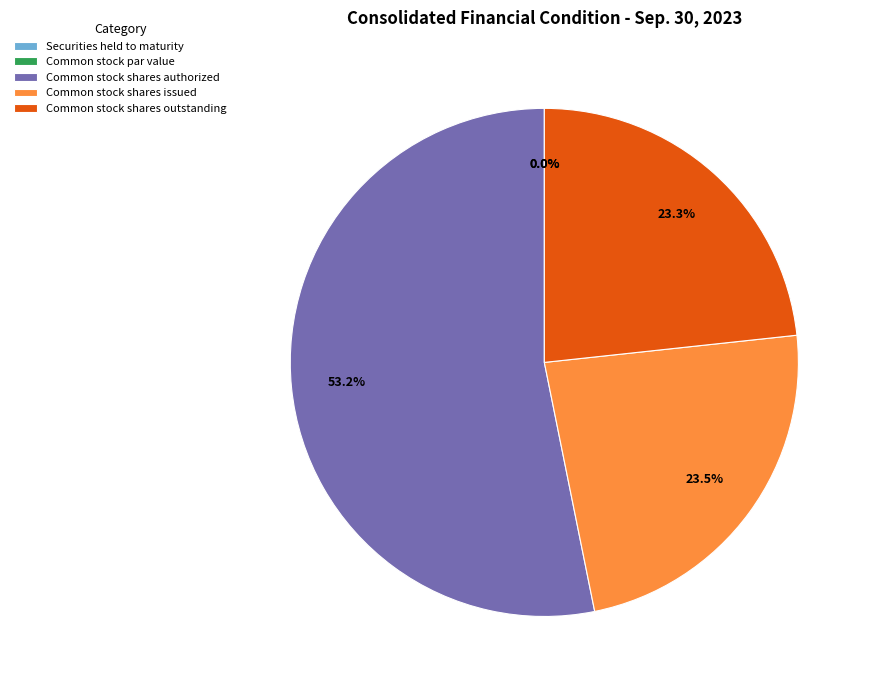

The Common stock shares issued slice represents 9% of the pie. True or false?

False